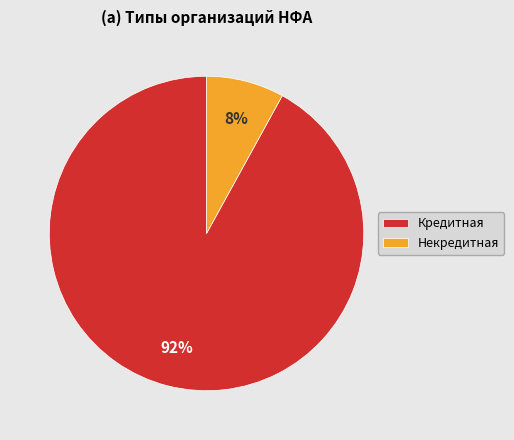

Combined, do Кредитная and Некредитная account for over 50%?

Yes